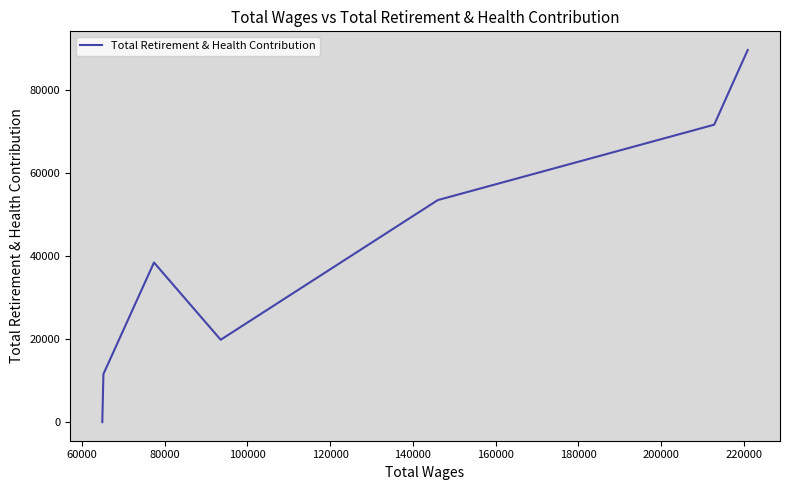

How many lines are shown in the chart?

1